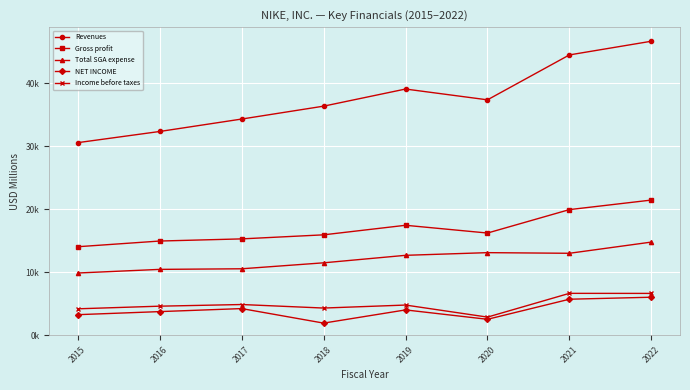

At 2021, list the series in order from largest to smallest.

Revenues, Gross profit, Total SGA expense, Income before taxes, NET INCOME